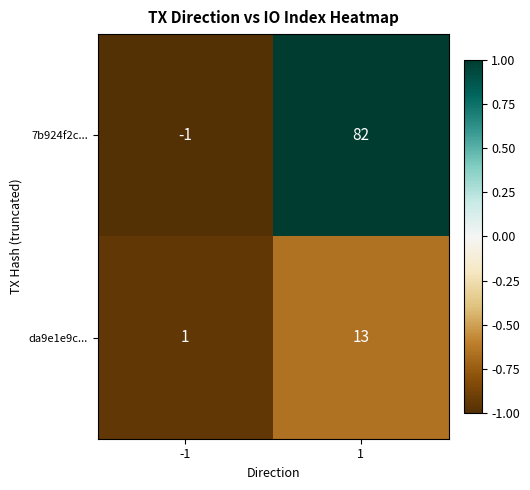

Which series has the largest total across all categories?

7b924f2c...